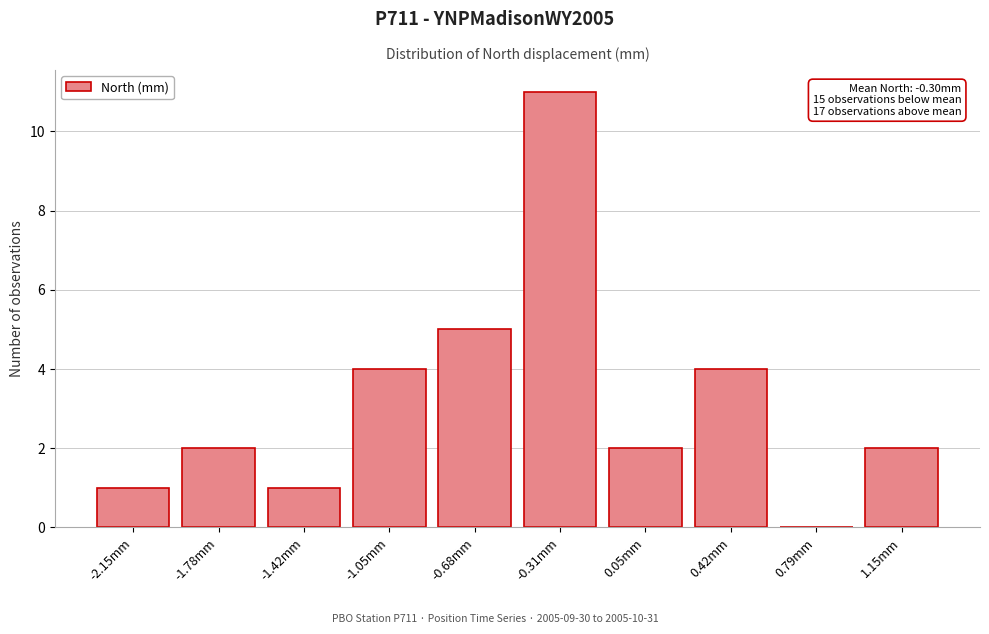

Reading right to left, extract all data points from this chart.

1.15mm=2	0.79mm=0	0.42mm=4	0.05mm=2	-0.31mm=11	-0.68mm=5	-1.05mm=4	-1.42mm=1	-1.78mm=2	-2.15mm=1